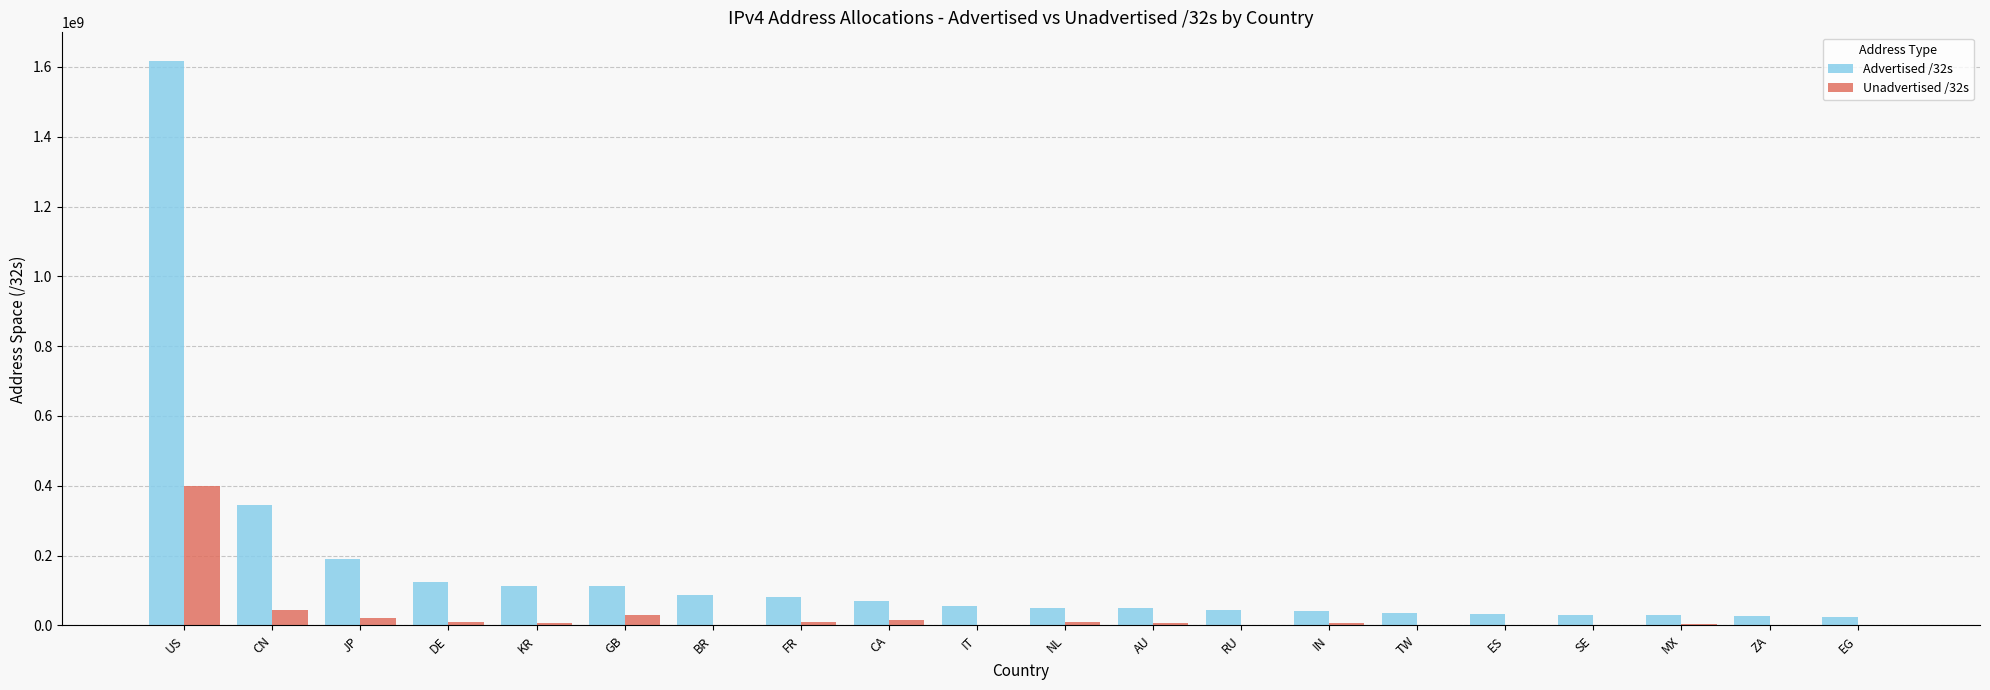

At which label does Advertised /32s first exceed 55050304?

US